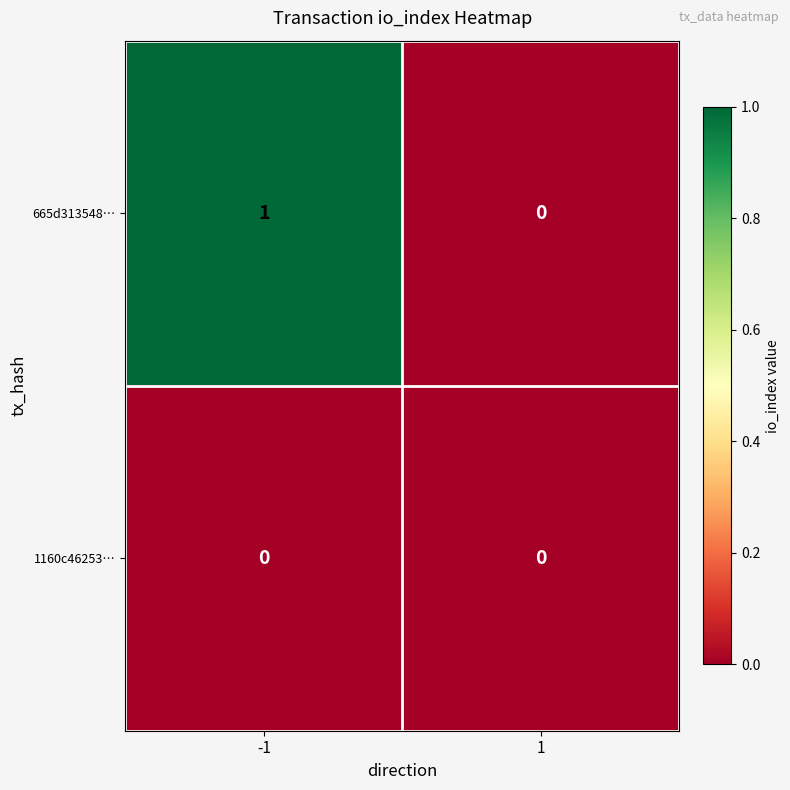

Which series has the largest total across all categories?

665d313548…